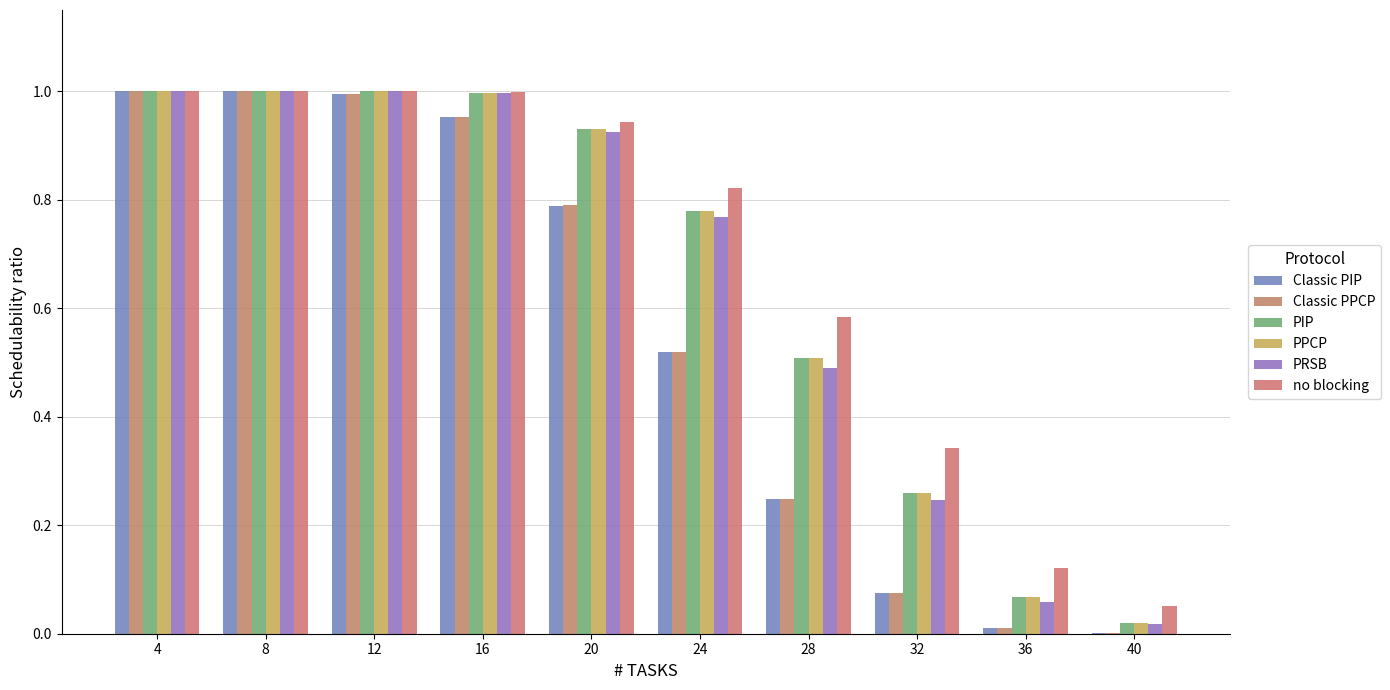

Count the number of data series in this chart.

6